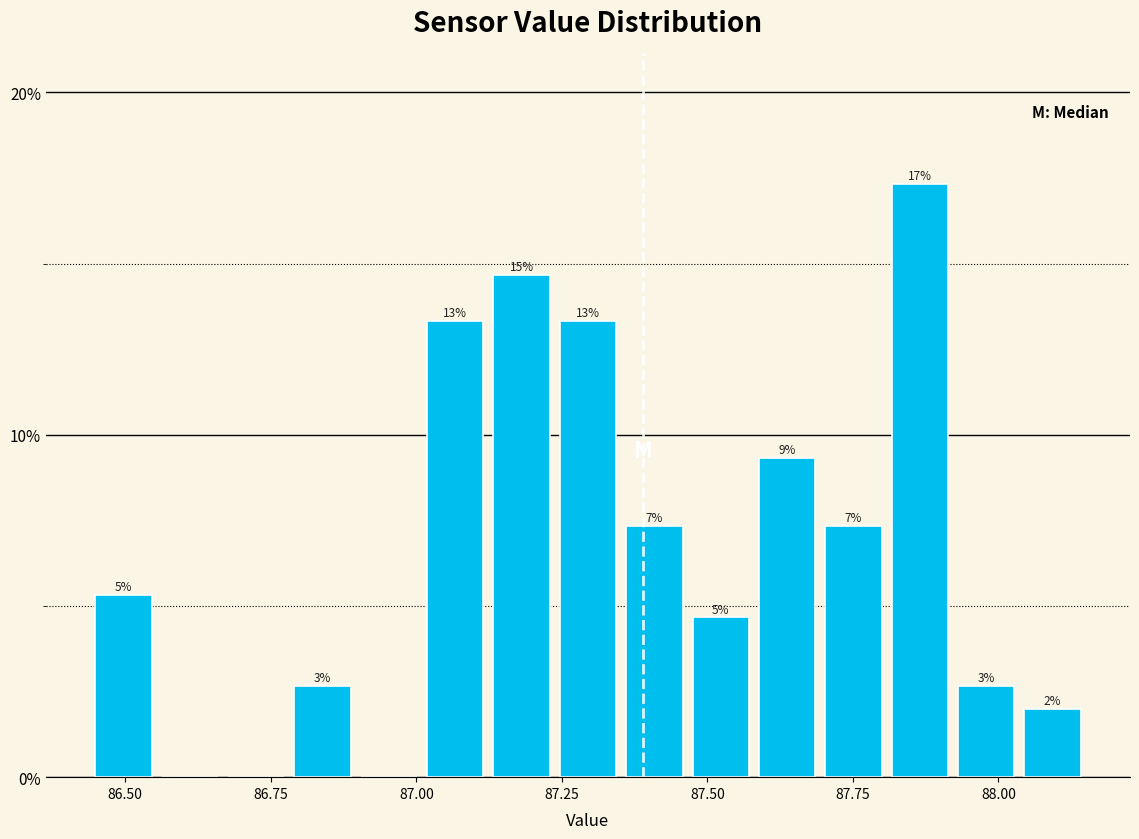

Read against the x-axis, roughly where is the centre of the tallest bar?

87.85